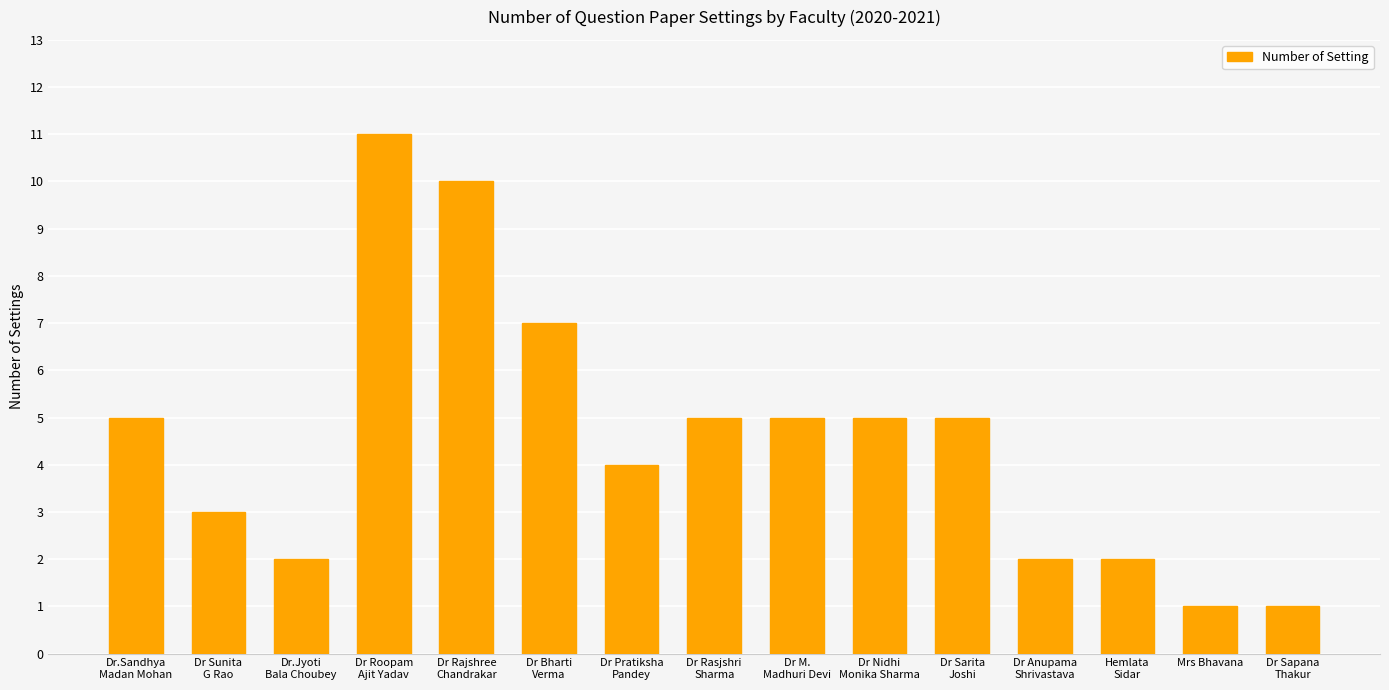

Is it true that the value at Dr Rajshree
Chandrakar is 2?

False